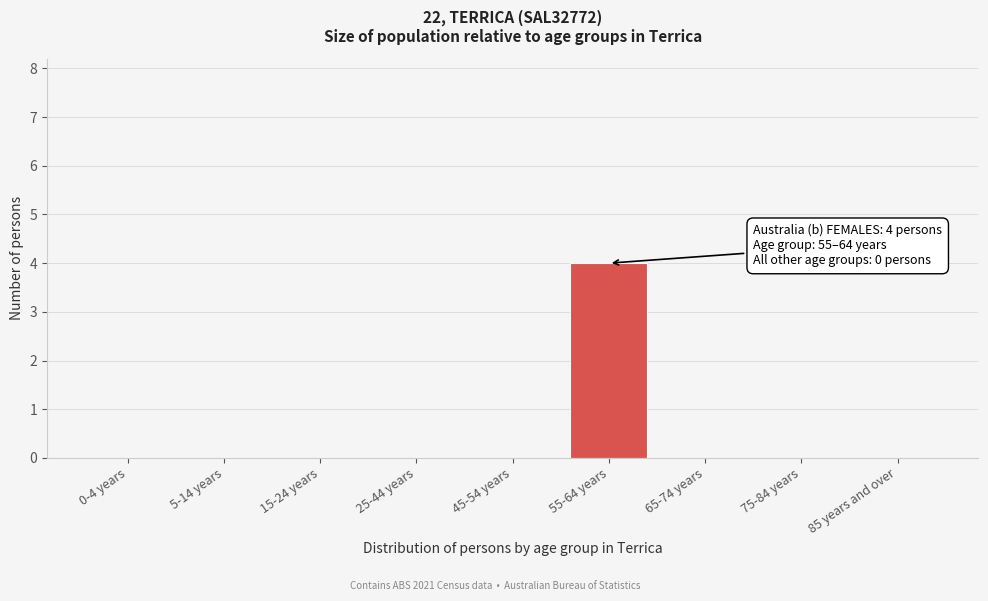

Reading right to left, what are all the values shown in this chart?

85 years and over=0	75-84 years=0	65-74 years=0	55-64 years=4	45-54 years=0	25-44 years=0	15-24 years=0	5-14 years=0	0-4 years=0